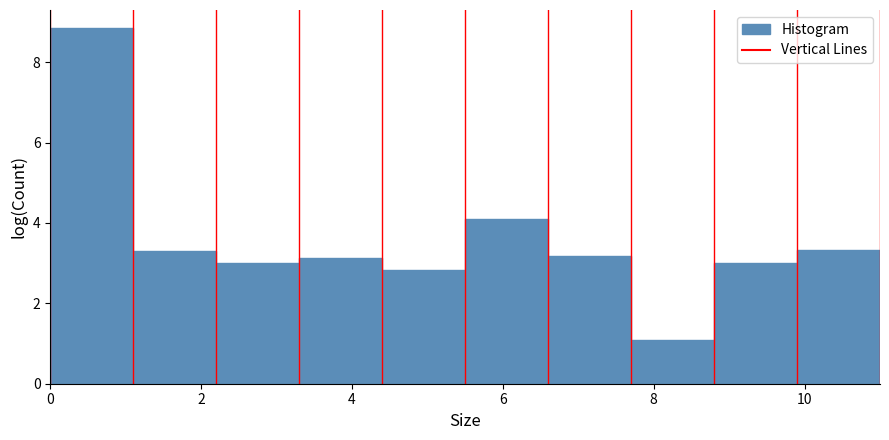

What is the height of the bar covering 1.1 to 2.2 on the x-axis? Neither the bar edges nor the heights are printed on the chart, so give them approximately, as read against the axes.

3.2